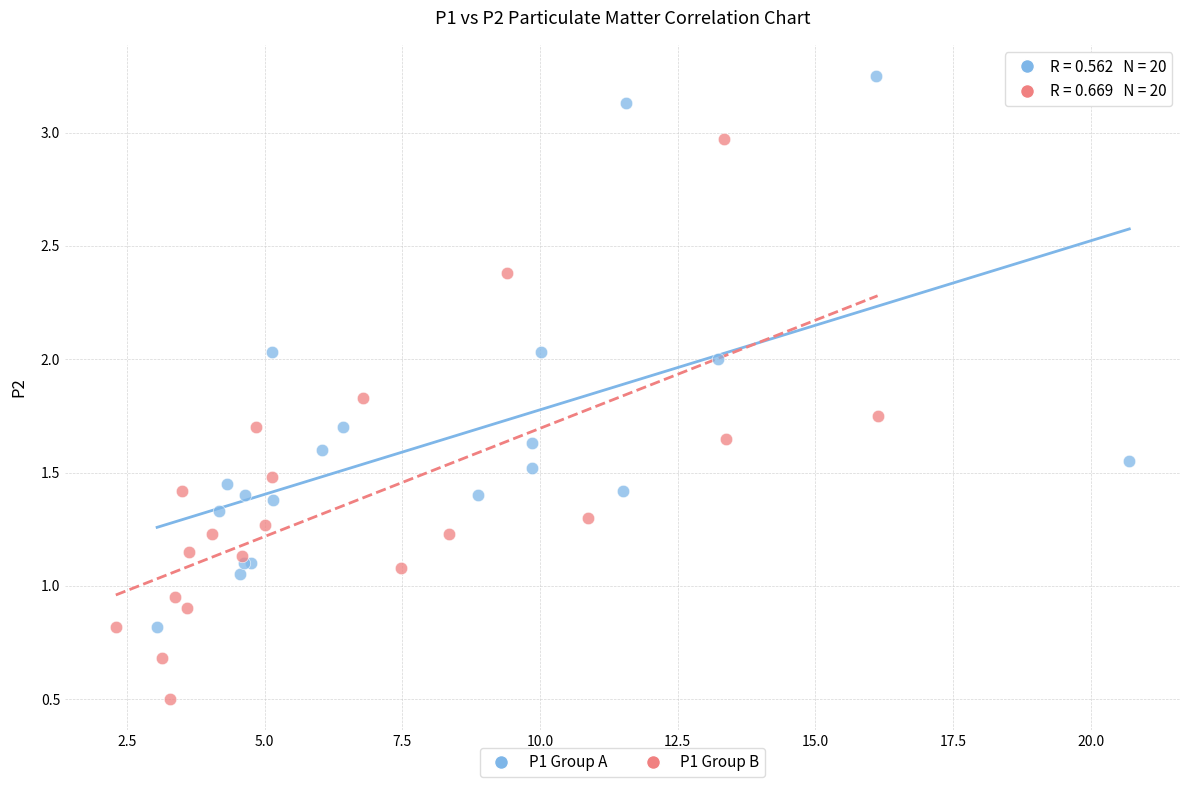

Which series has the largest Y range (max minus min)?

P1 Group B